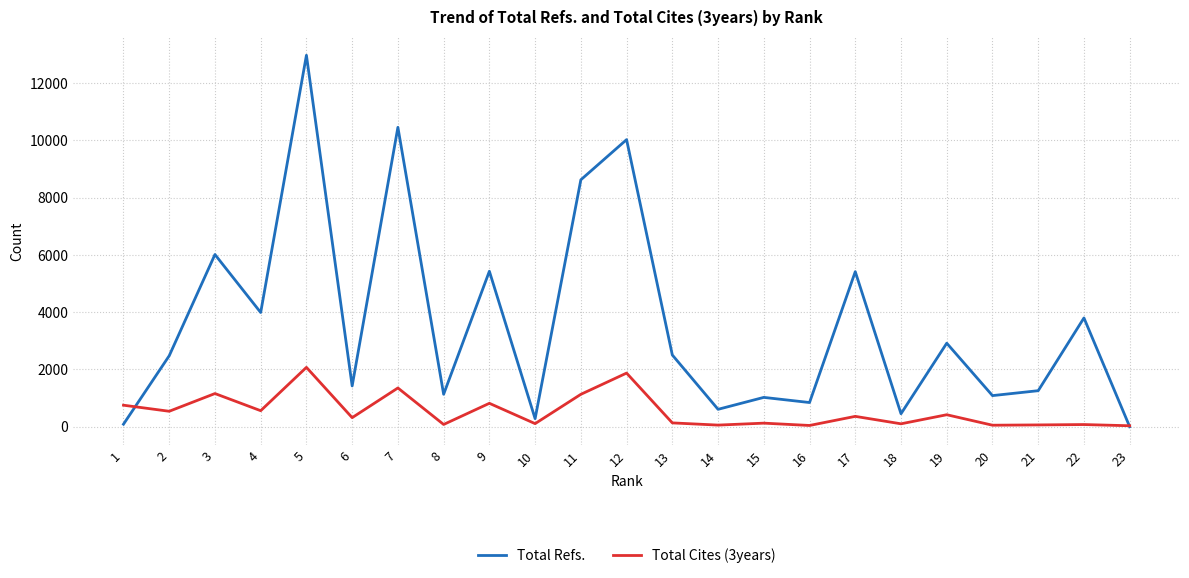

Rank the series by their maximum value, from highest to lowest.

Total Refs., Total Cites (3years)